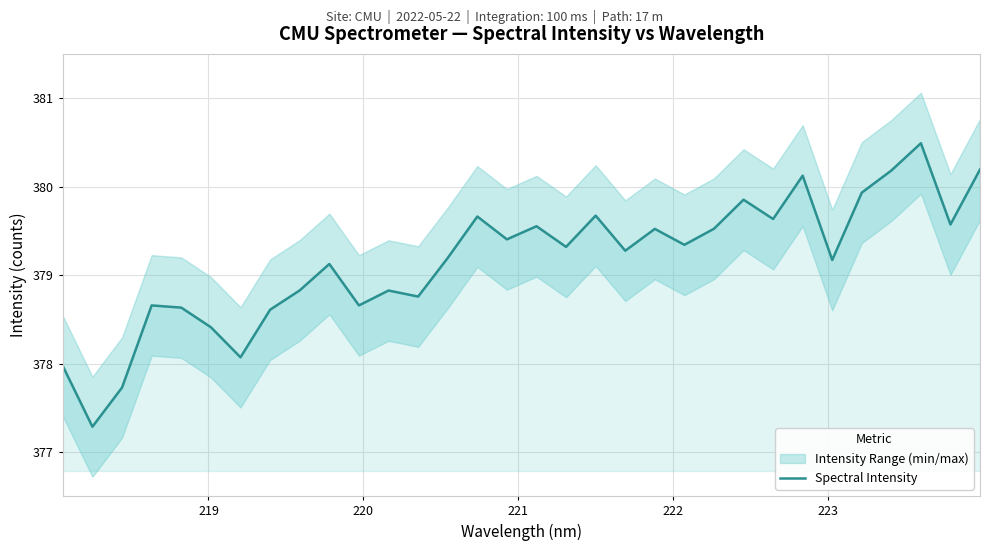

What is the lowest value of the Spectral Intensity series?

377.3